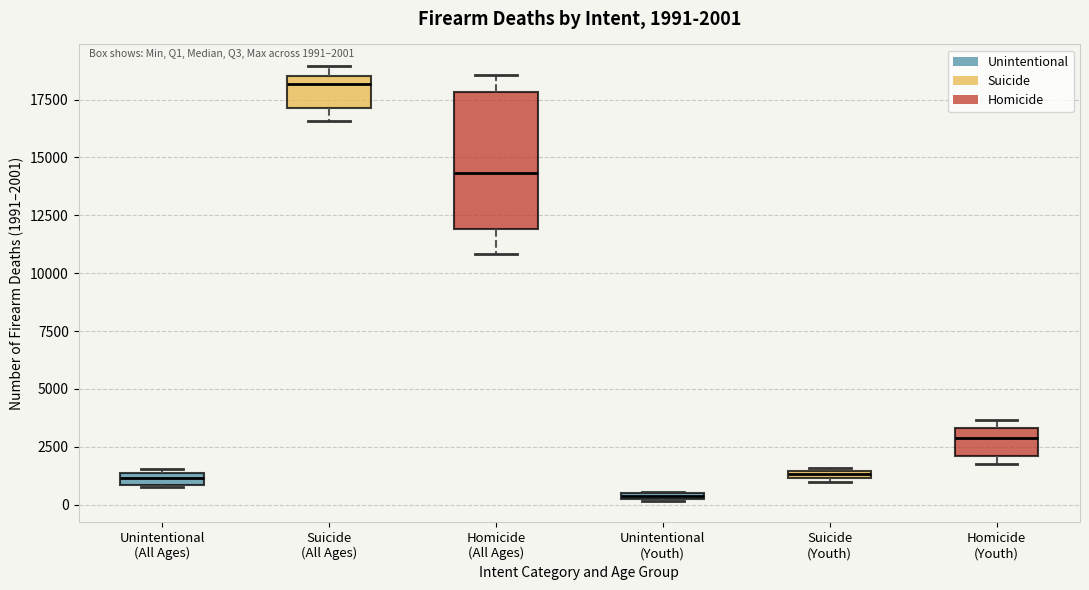

Which box's median line is the lowest?

Unintentional (Youth)